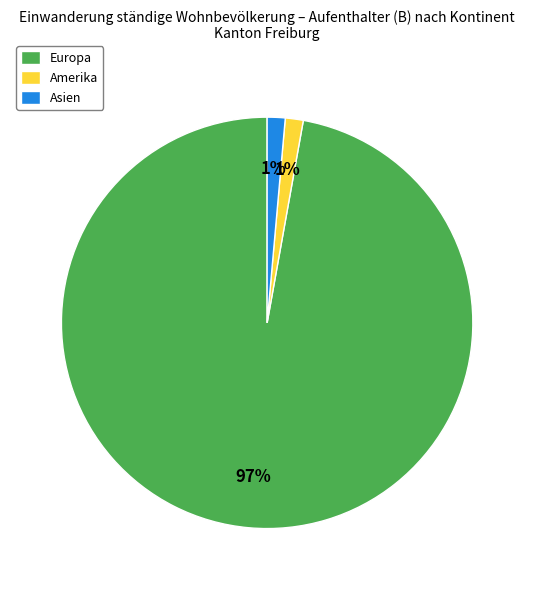

Count the number of slices in the pie.

3